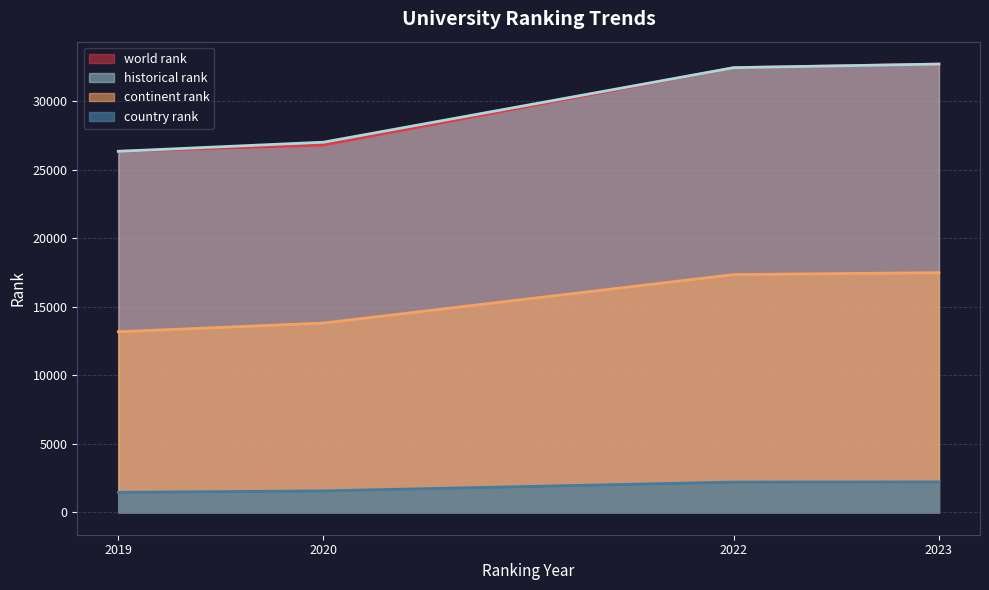

Is it true that continent rank equals 13873.0 at 2020?

True